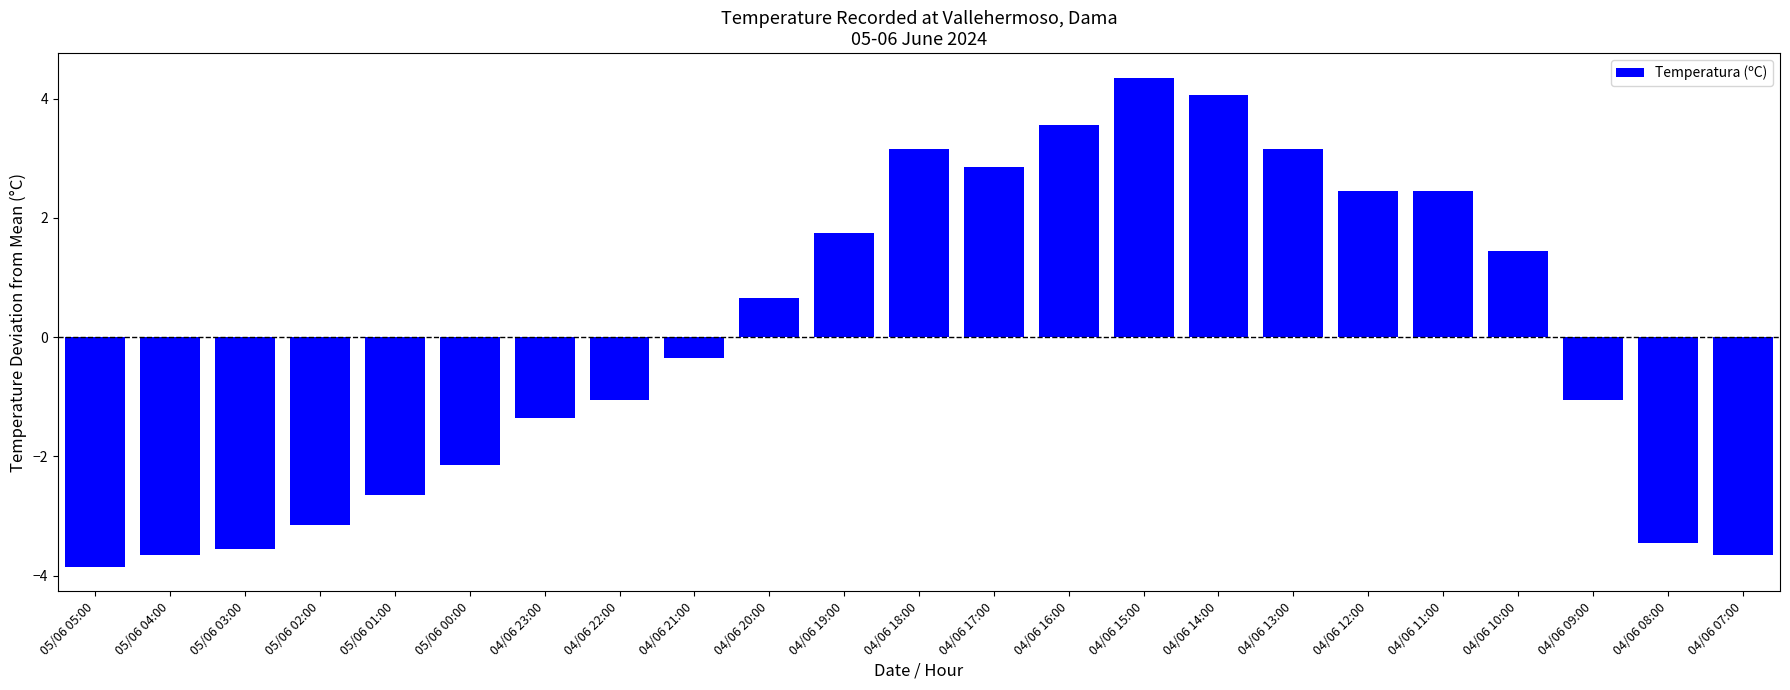

At which category does the chart reach its minimum across all series?

05/06 05:00